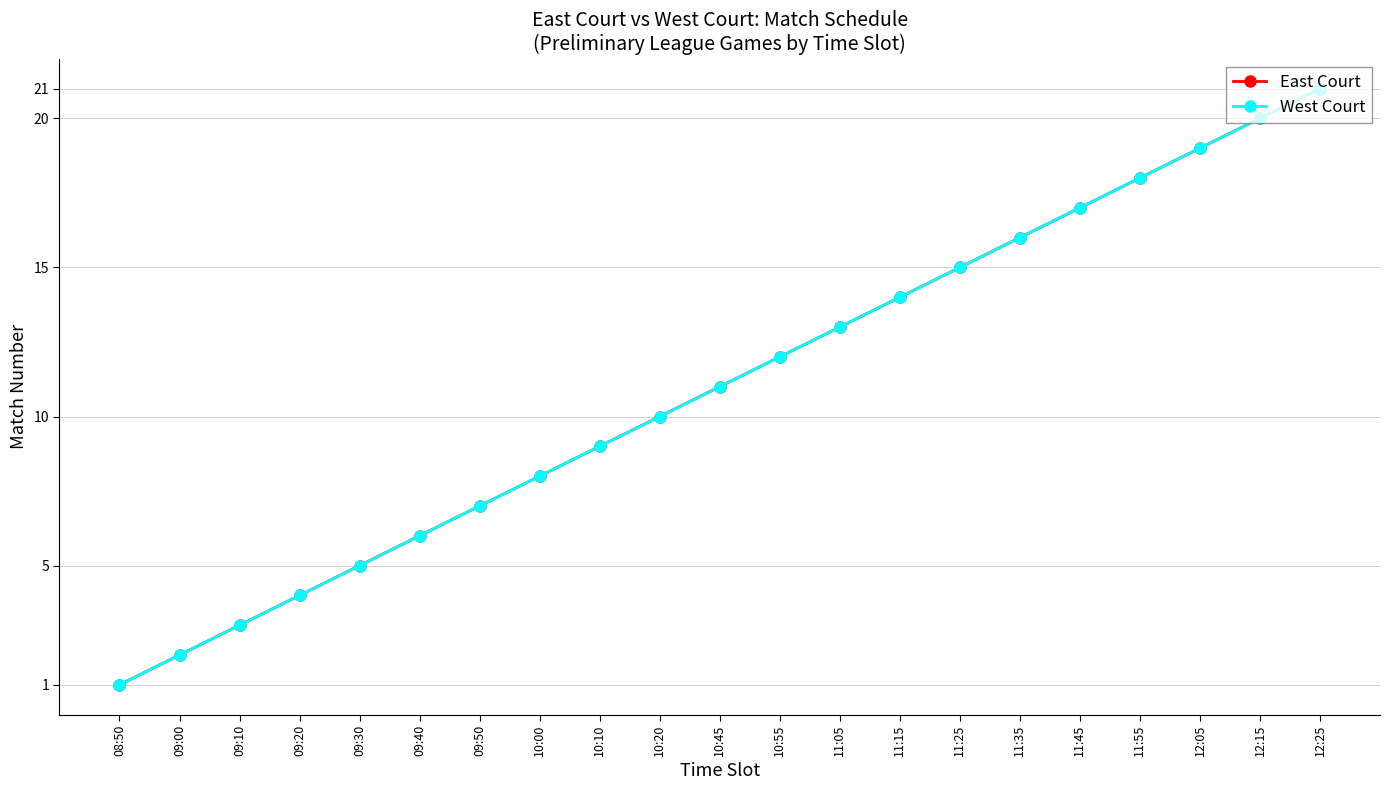

What is the value of the West Court point at the 19th from the left?

19